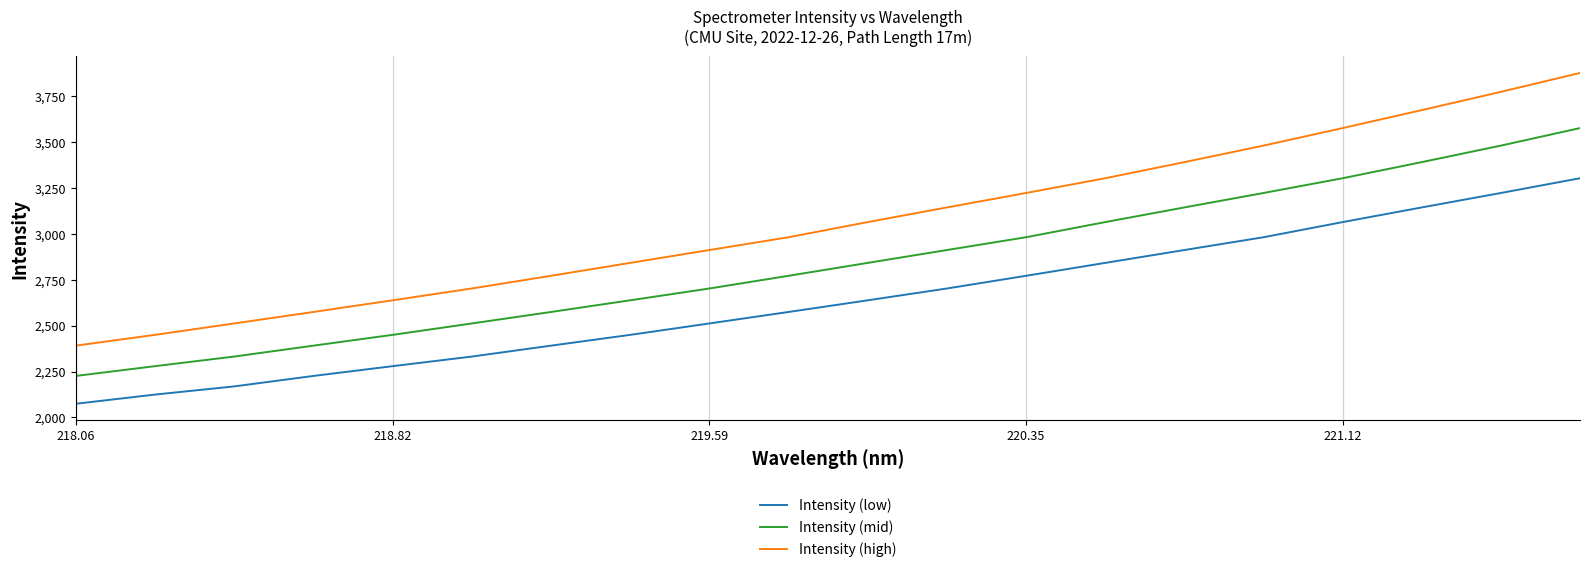

True or false: Intensity (high) and Intensity (mid) intersect in this chart.

False